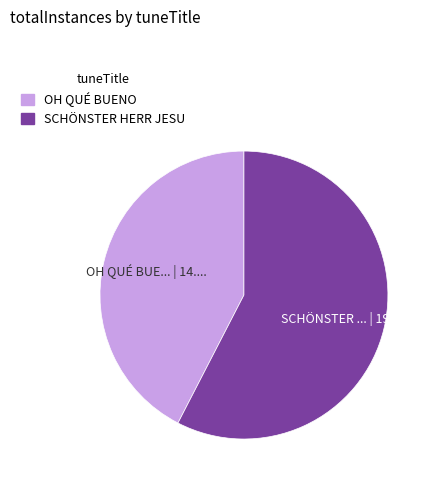

How many slices are in this pie chart?

2